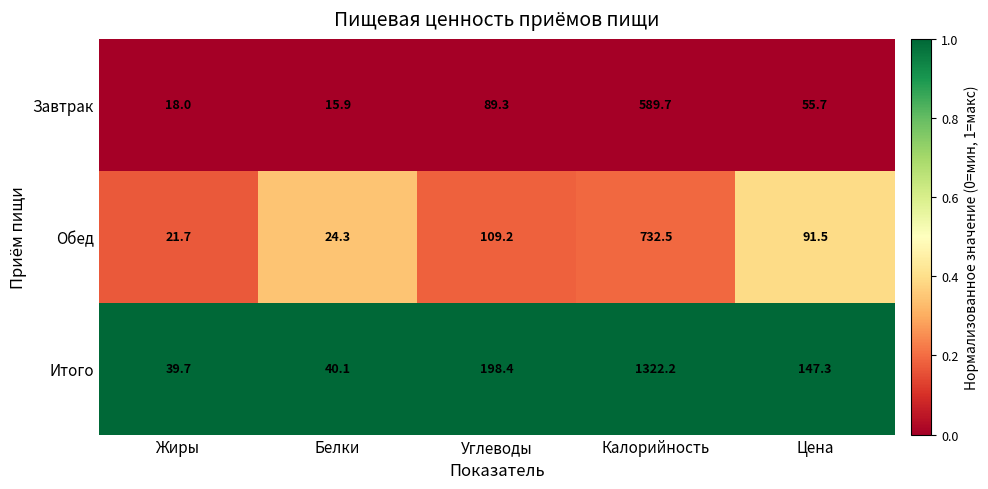

The value of Итого at Калорийность is 1322.2. True or false?

True